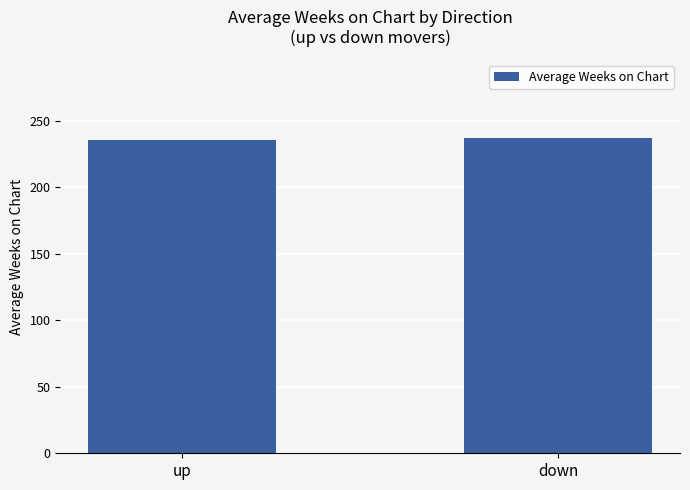

What value does the data have at up?

235.5